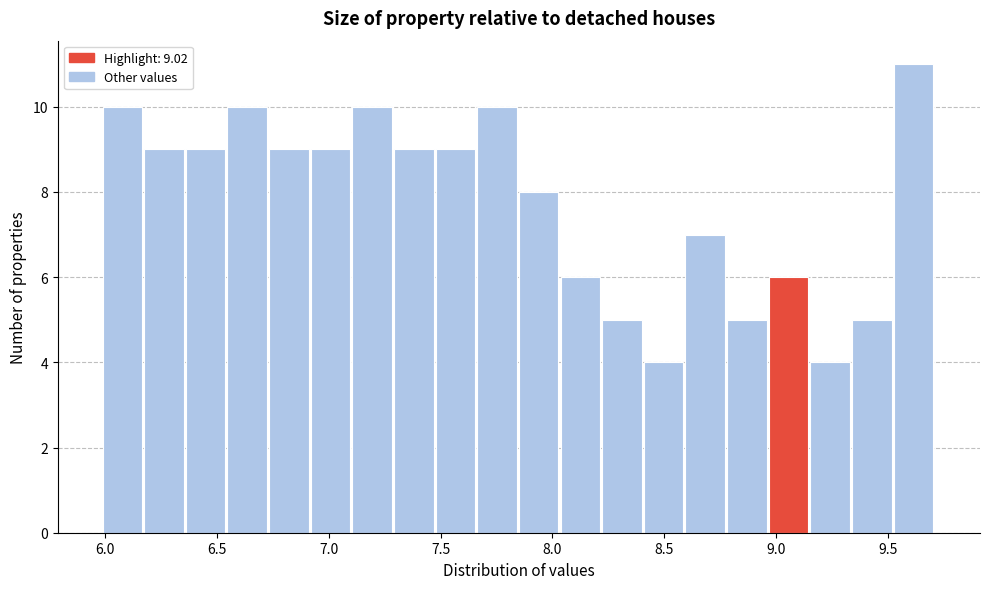

Read against the x-axis, roughly where is the centre of the tallest bar?

9.60